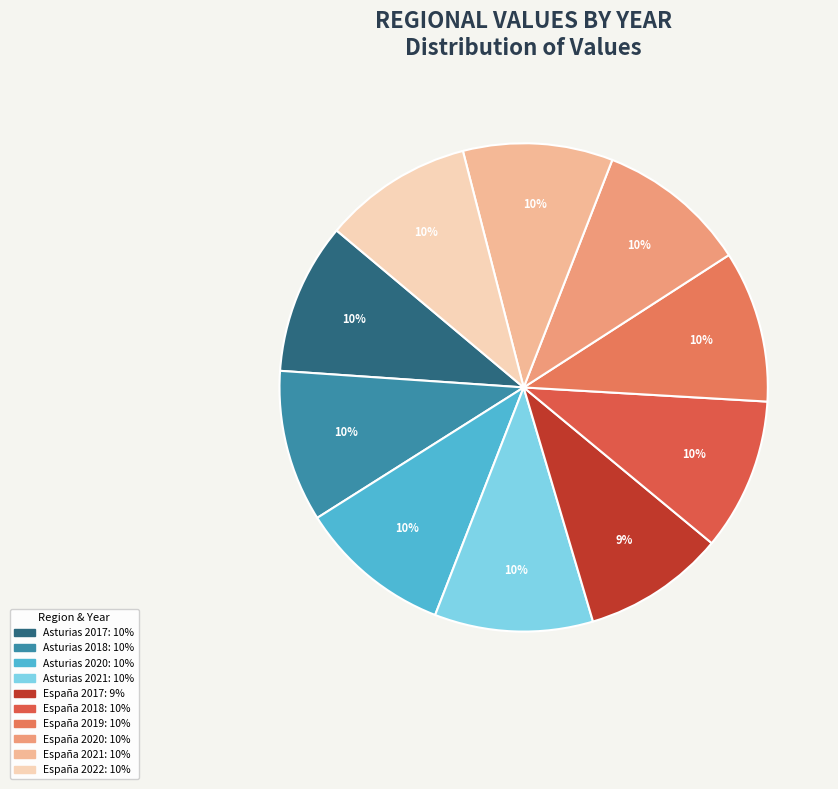

Count the number of slices in the pie.

10